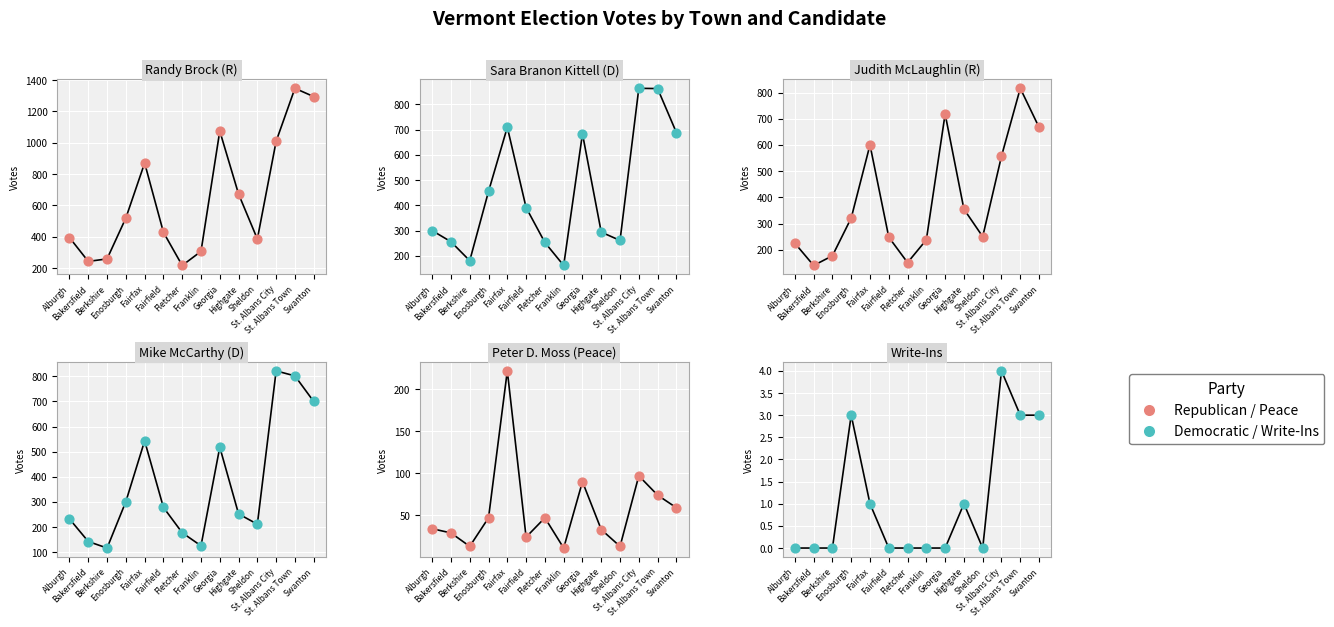

At which category is the sum across all series the highest?

St. Albans Town